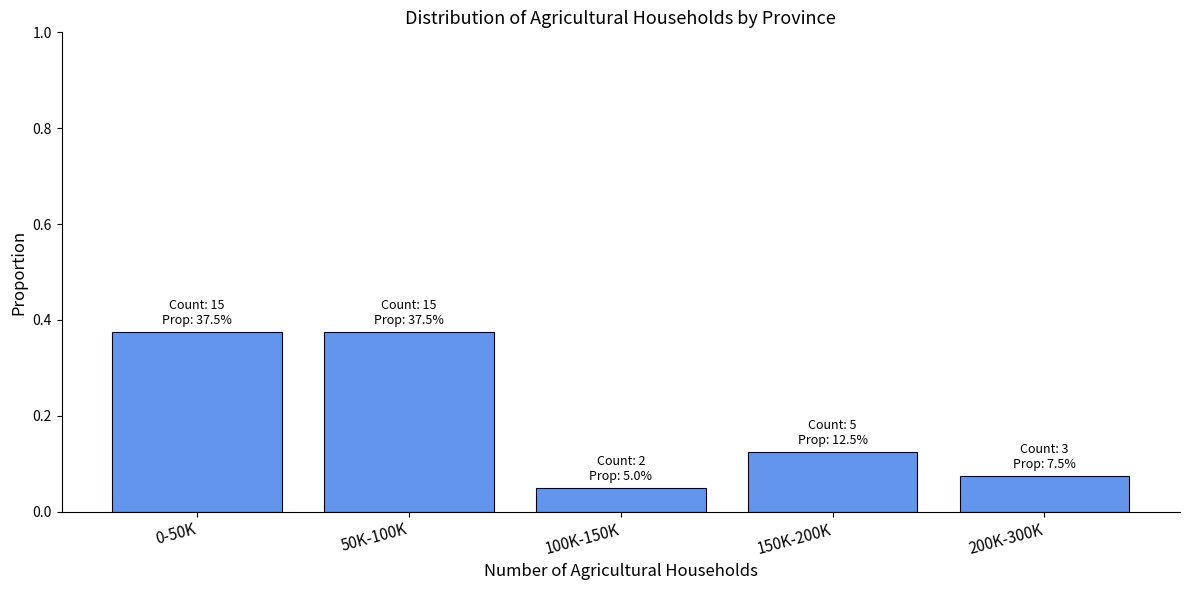

Which label corresponds to the smallest value in the chart?

100K-150K